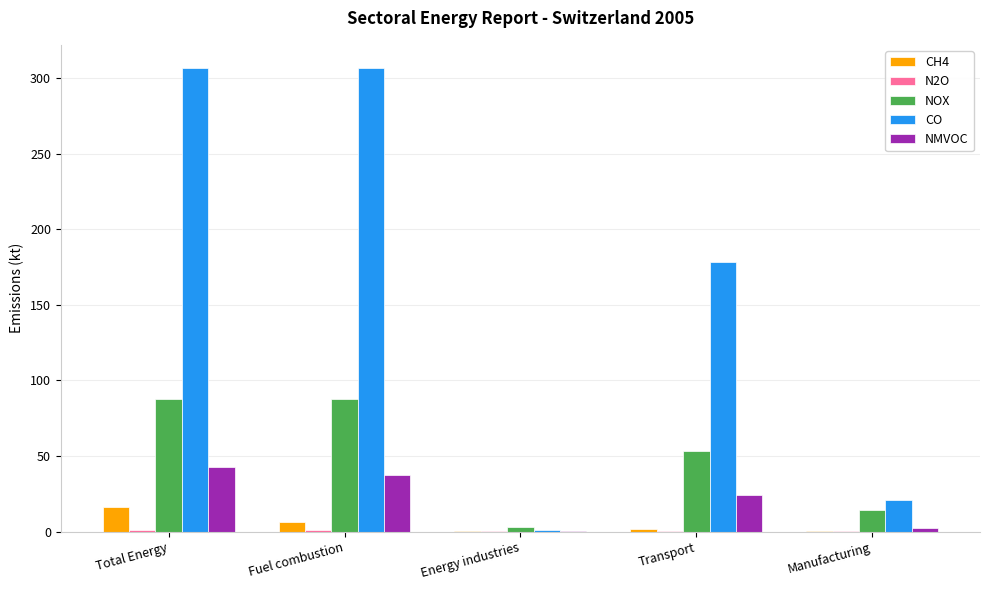

What is the highest value of the NOX series?

87.9